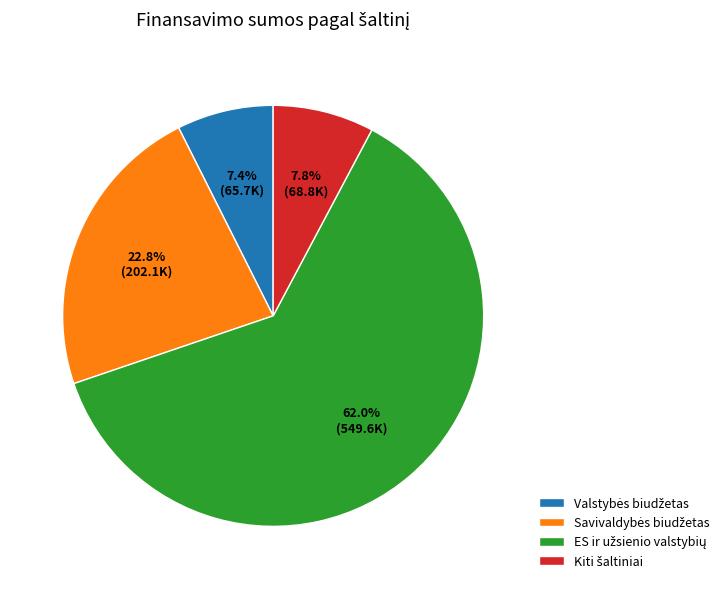

Does any single category account for the majority?

Yes